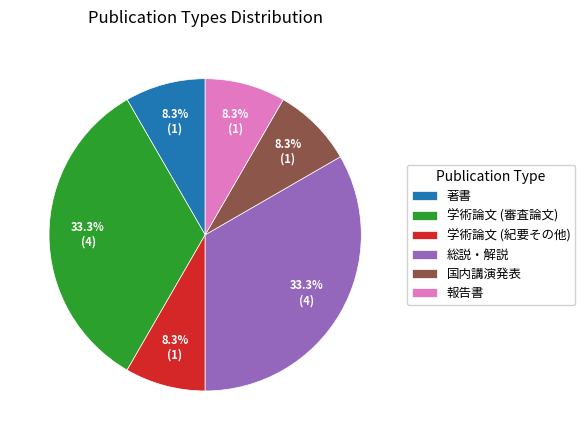

What percentage is NOT represented by 著書?

91.7%